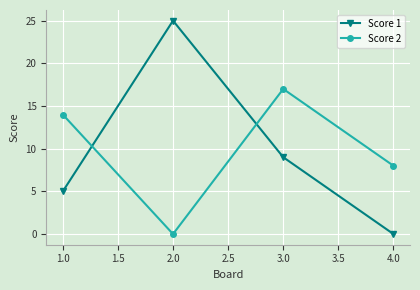

How many categories are shown in the chart?

4